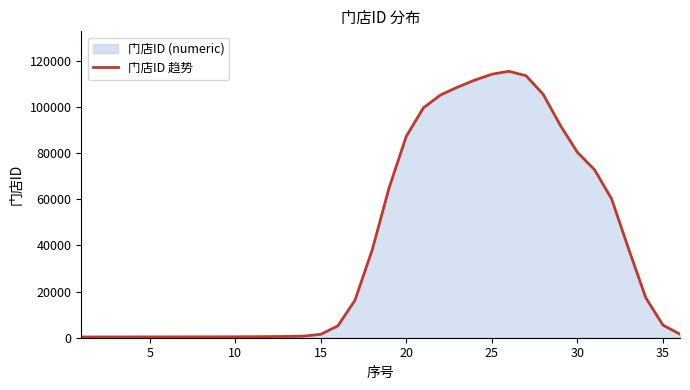

How many lines are shown in the chart?

1